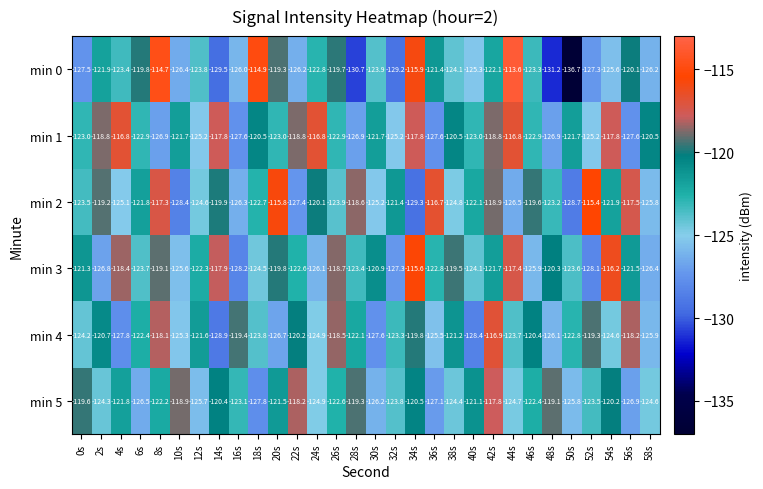

What is the minimum value shown in the chart?

-136.7